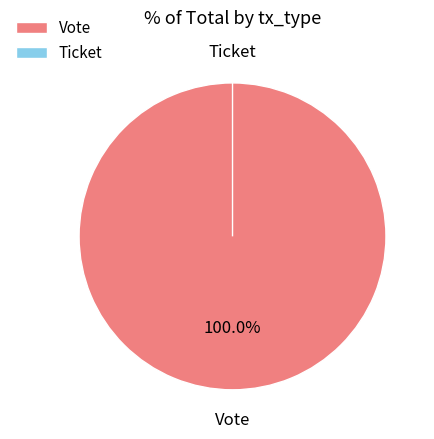

To the nearest percent, what portion does Vote represent?

100%